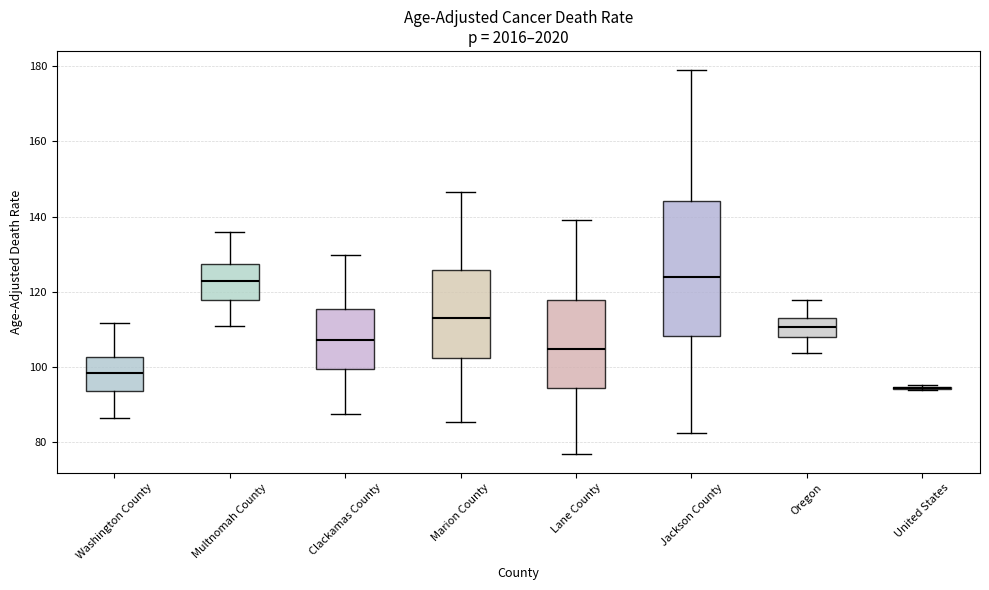

Reading left to right, read every box against the y-axis: the position of its median line, the range the box covers, and the ends of its whiskers. The values are not printed on the chart, so give them approximately, as read against the axis.

Washington County: median 98, box 94 to 102, whiskers 86 to 112
Multnomah County: median 122, box 118 to 128, whiskers 110 to 136
Clackamas County: median 108, box 100 to 116, whiskers 88 to 130
Marion County: median 114, box 102 to 126, whiskers 86 to 146
Lane County: median 104, box 94 to 118, whiskers 78 to 140
Jackson County: median 124, box 108 to 144, whiskers 82 to 178
Oregon: median 110, box 108 to 114, whiskers 104 to 118
United States: box collapsed to a line at 94, whiskers 94 to 96